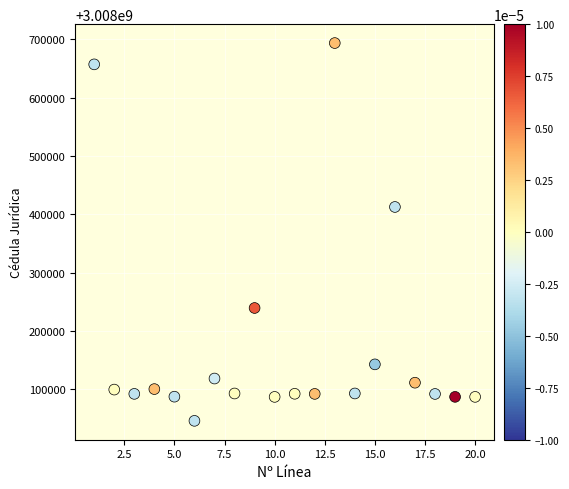

What is the range of X values (max minus min)?

19